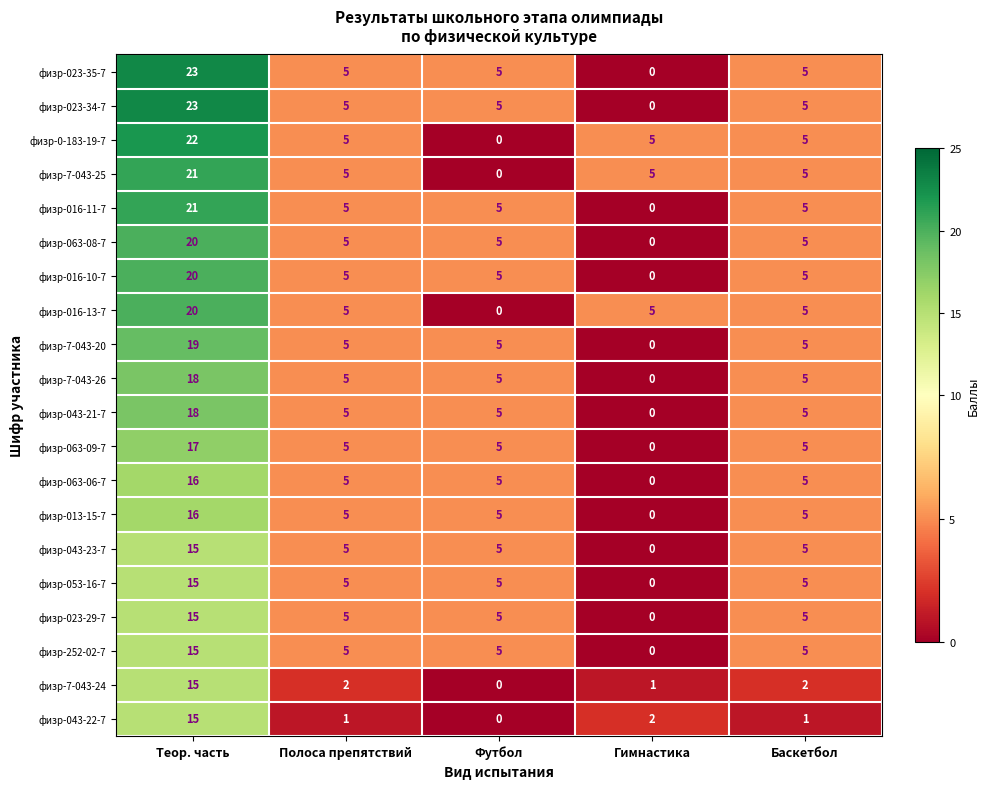

What is the sum of the физр-023-35-7 values at Полоса препятствий and Гимнастика?

5